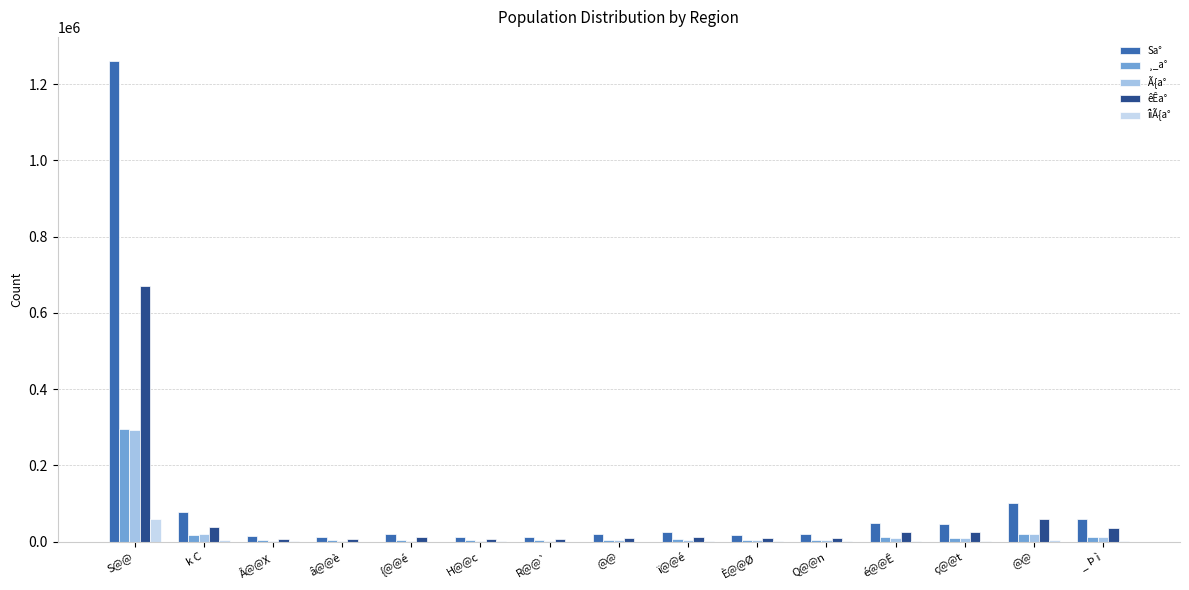

What is the approximate value of îìÃ{a° at H@@c, to the nearest 100?

500